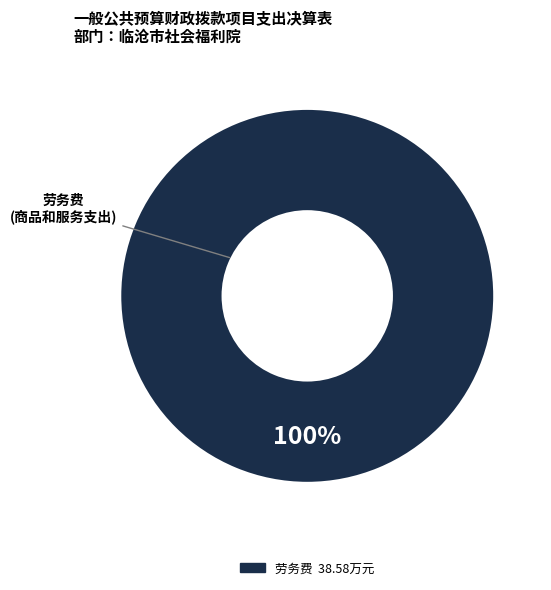

Count the number of slices in the pie.

1